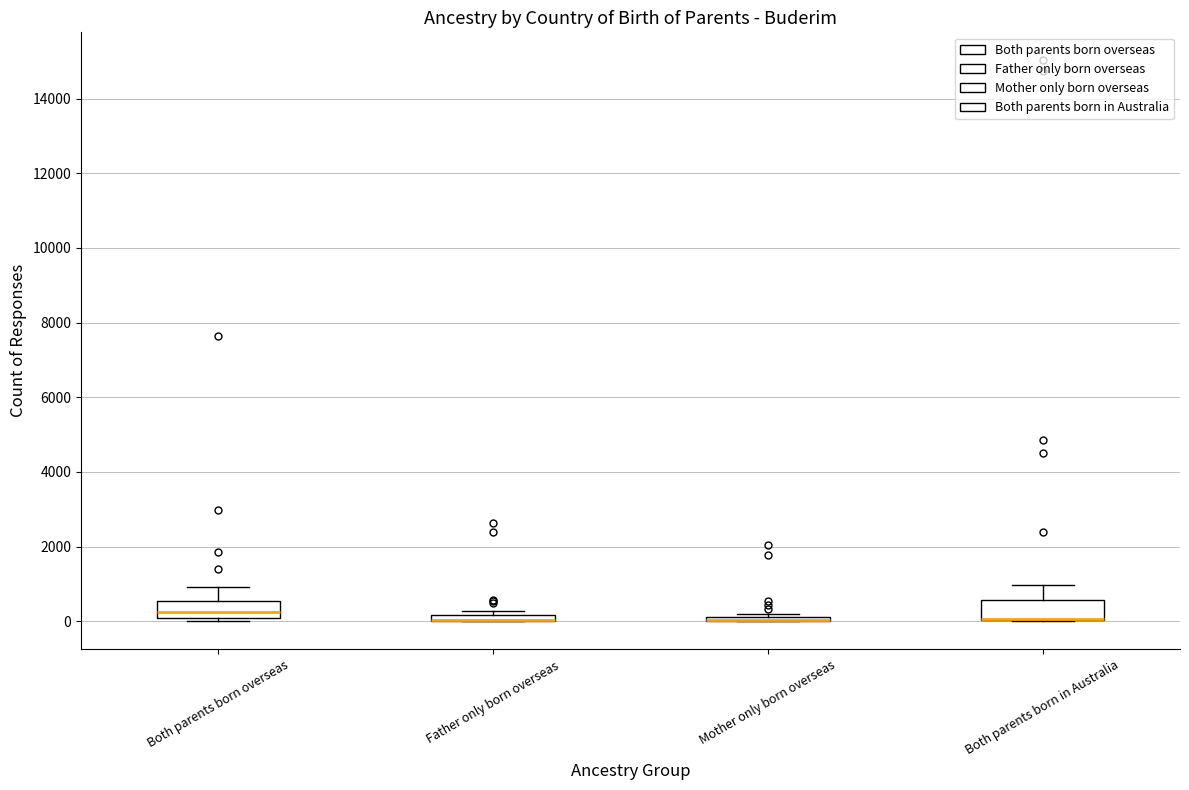

Where is the lower edge of the box for Both parents born in Australia on the y-axis? The values are not printed on the chart, so give them approximately, as read against the axis.

0